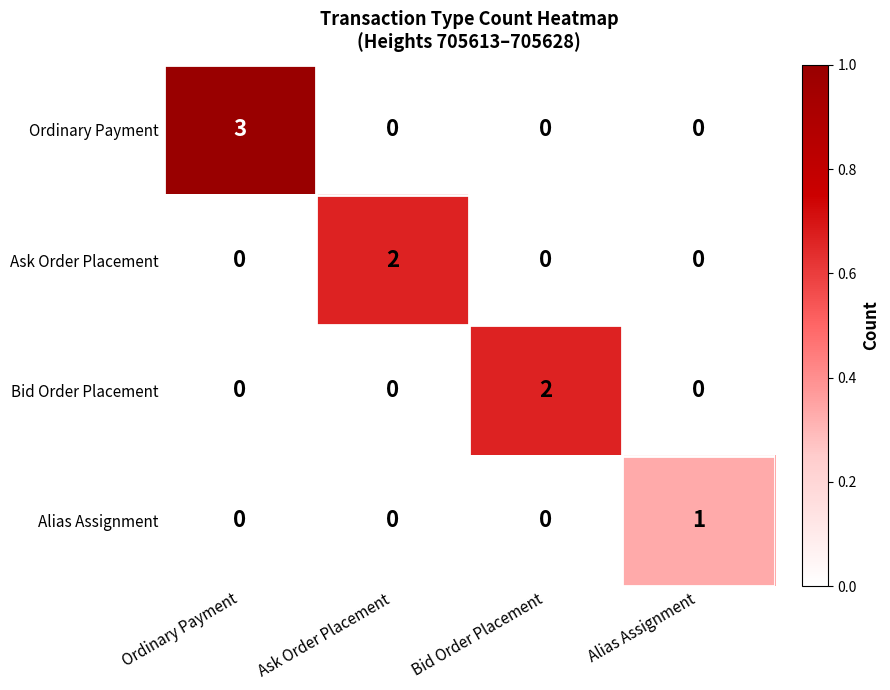

Count the Alias Assignment values in the range 0 to 1.

4